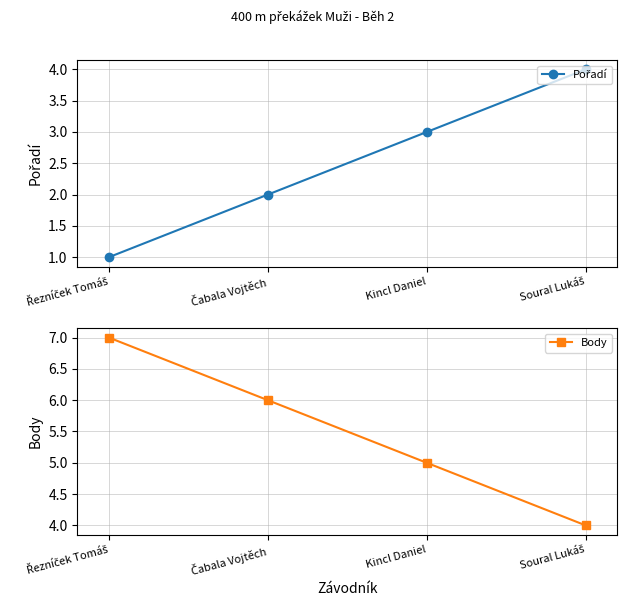

True or false: Pořadí and Body intersect in this chart.

False